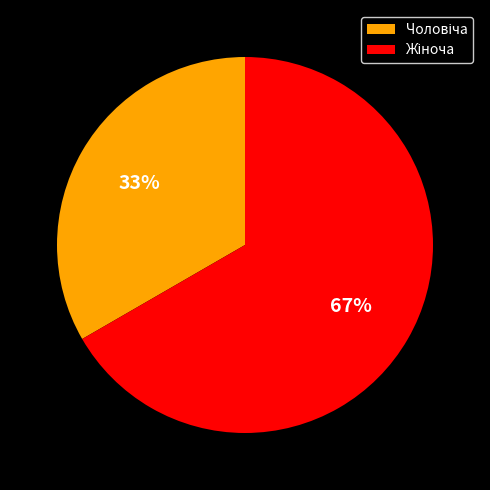

Is there a majority slice in this chart?

Yes